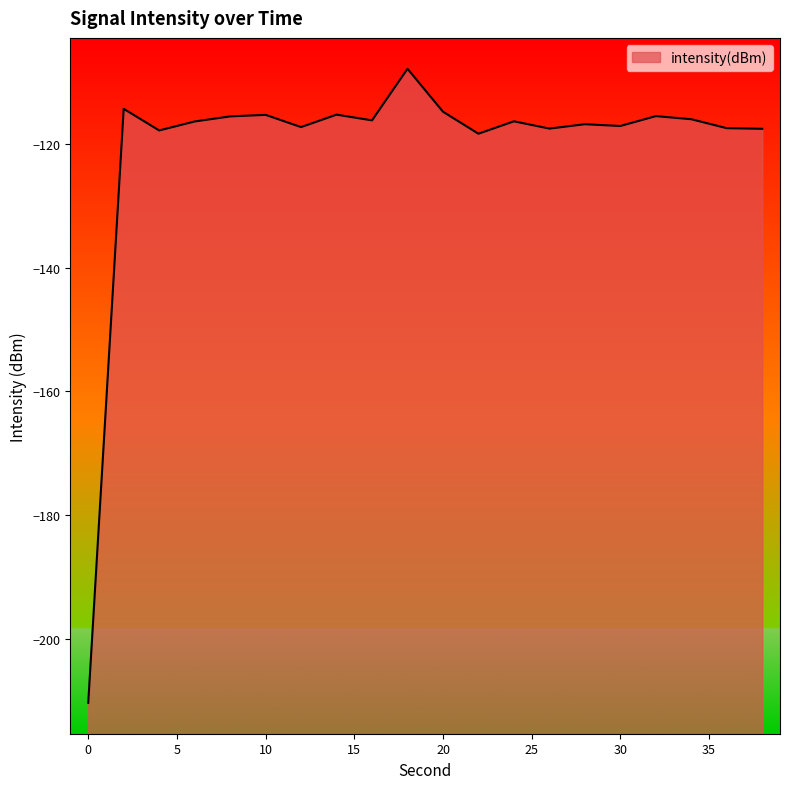

What is the greatest value displayed?

-107.8